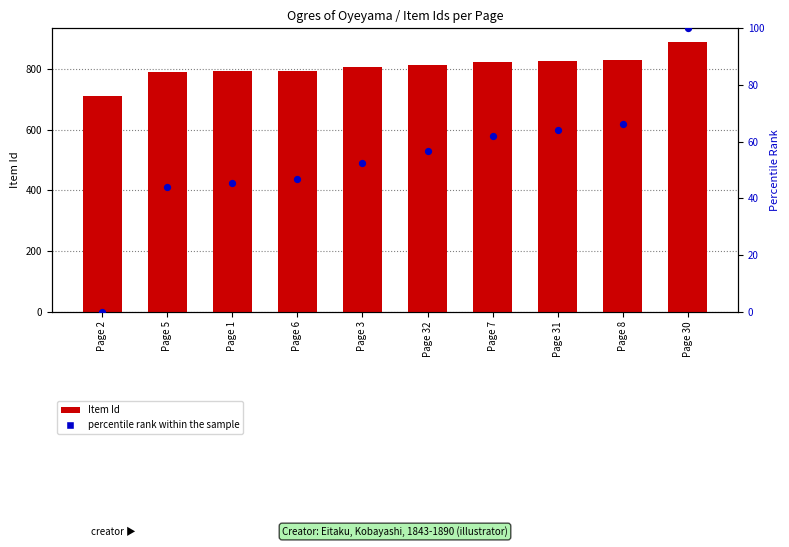

Which series reaches the minimum Y coordinate?

percentile rank within the sample